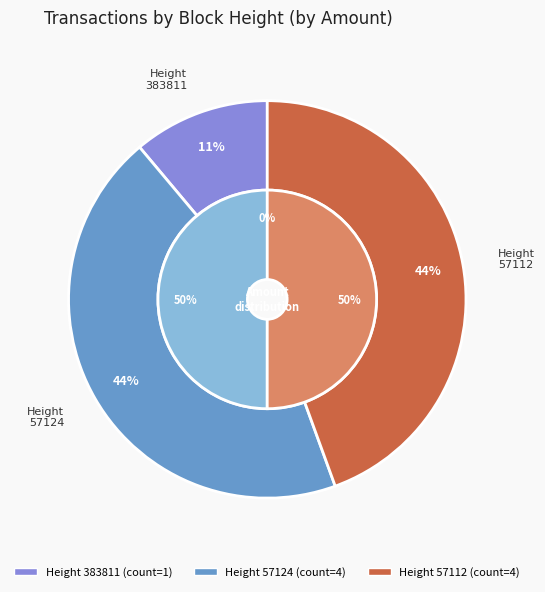

What percentage is NOT represented by 57112?

55.6%